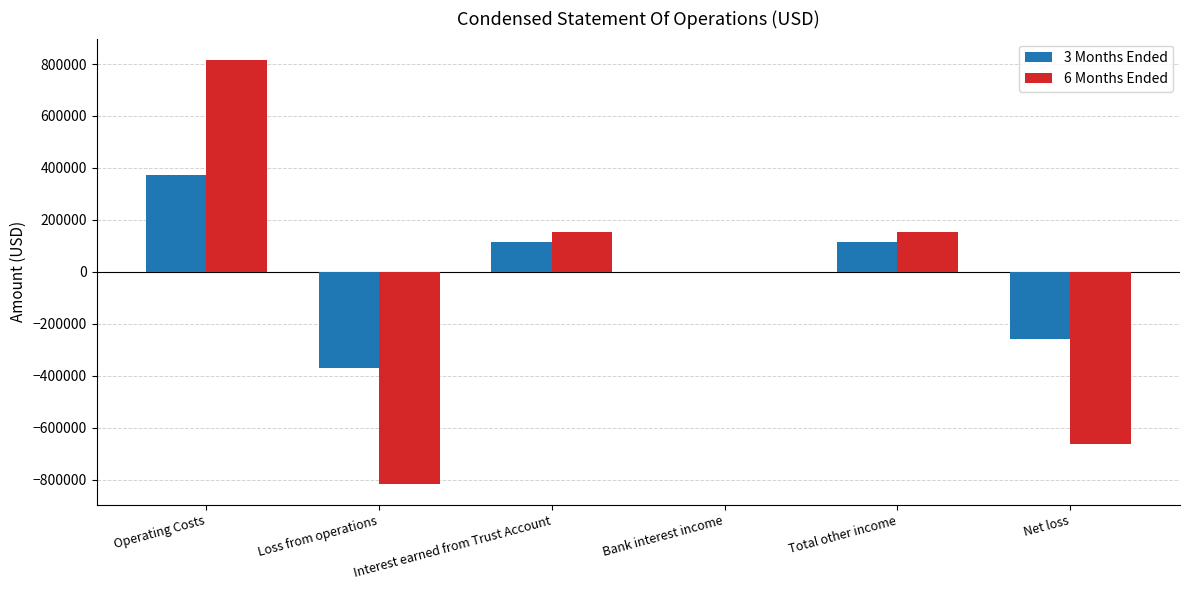

How many data points does each series have?

6